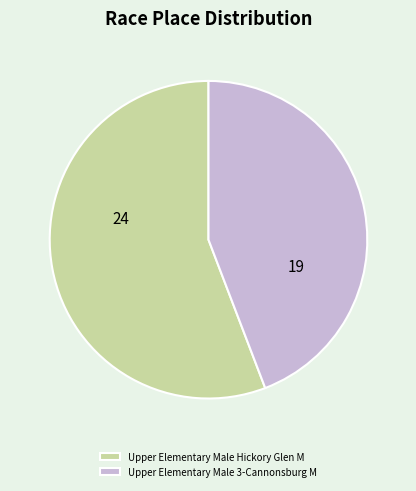

True or false: Upper Elementary Male 3-Cannonsburg M accounts for 44% of the total.

True